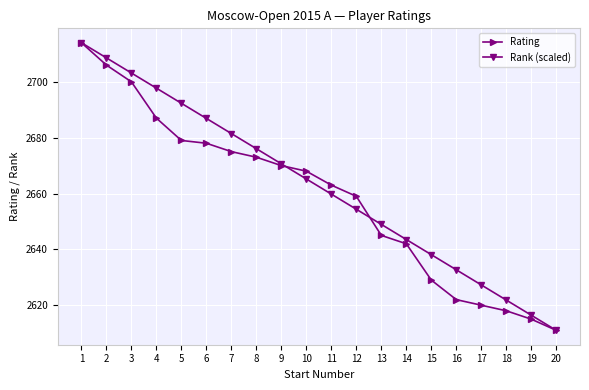

True or false: Rank (scaled) has more than 1 interior local peaks.

False